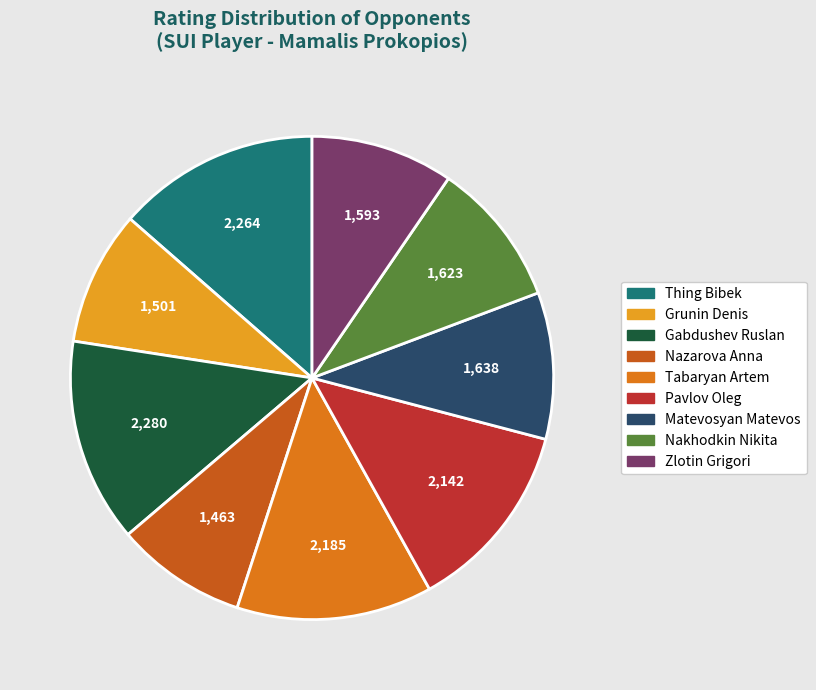

To the nearest percent, what portion does Grunin Denis represent?

9%